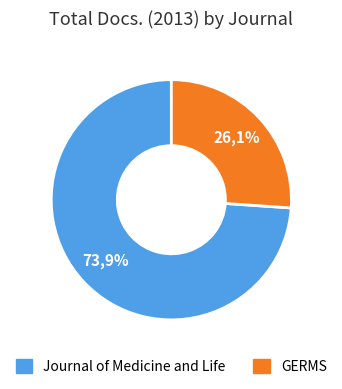

Which category accounts for the majority?

Journal of Medicine and Life